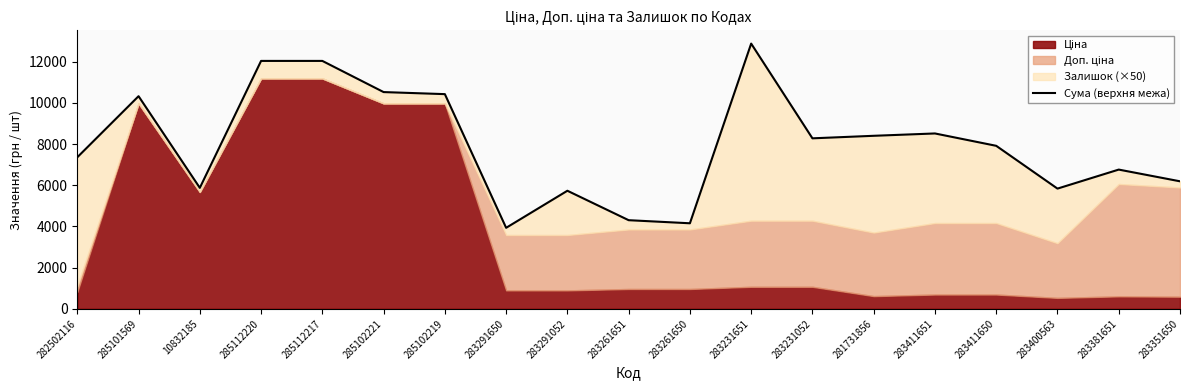

Where is the data nearest to the value 8406?

281731856